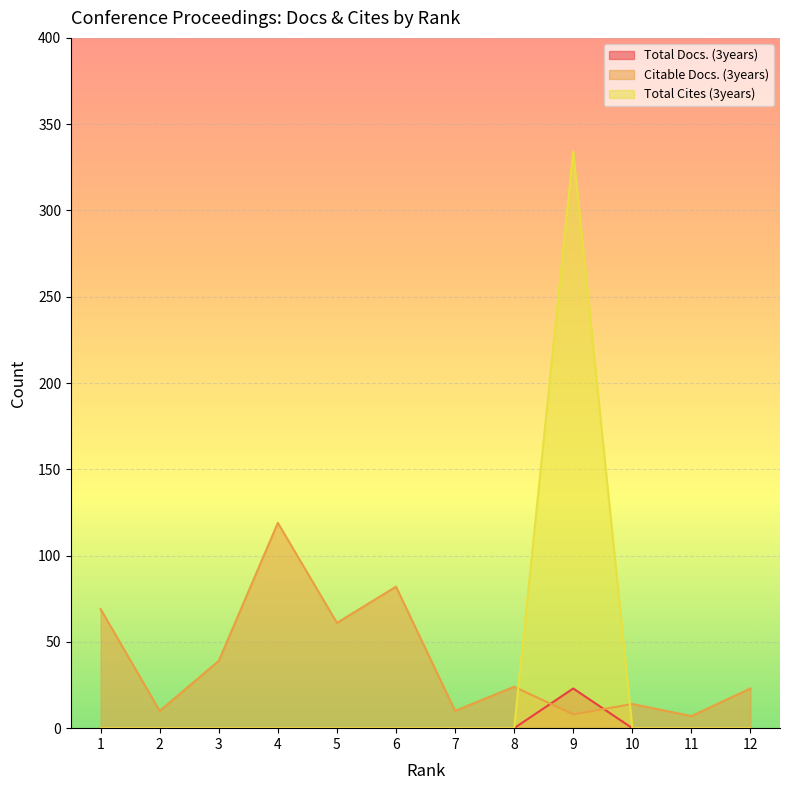

How many intersections are there between Citable Docs. (3years) and Total Docs. (3years)?

2